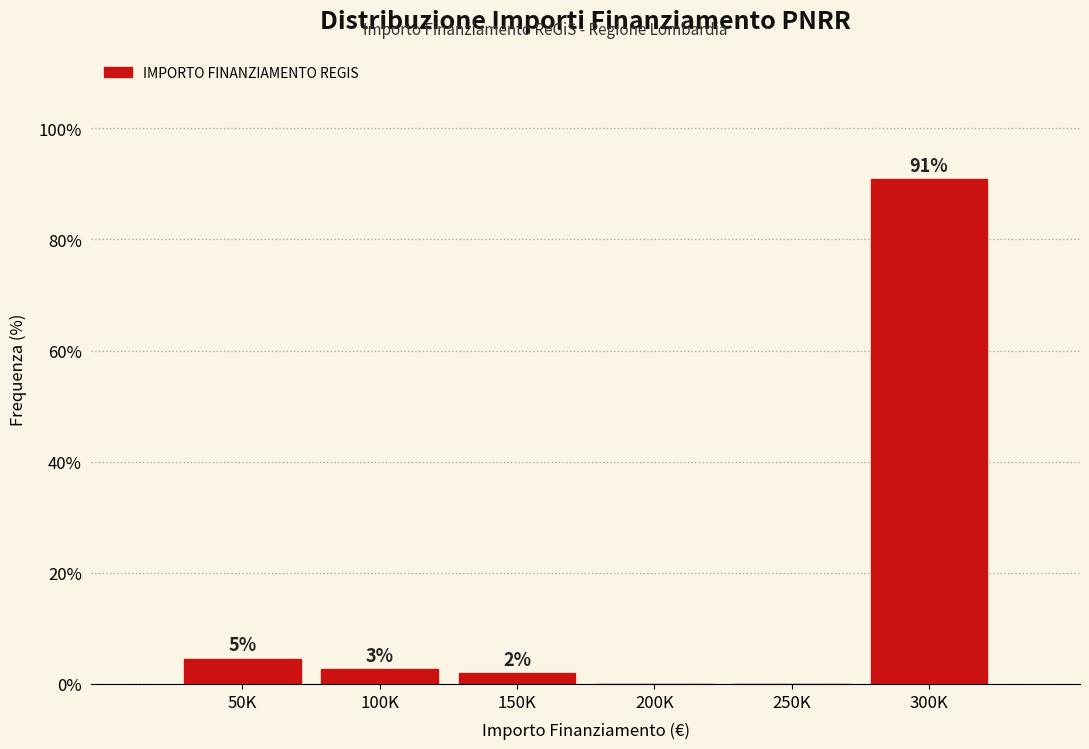

Which label corresponds to the largest value in the chart?

300K